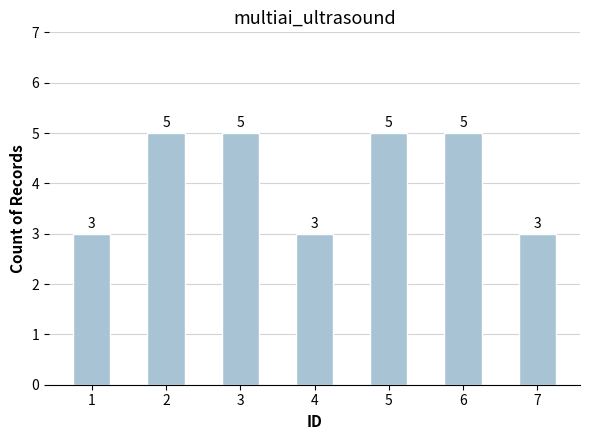

The chart shows a value of 5 at 5. True or false?

True